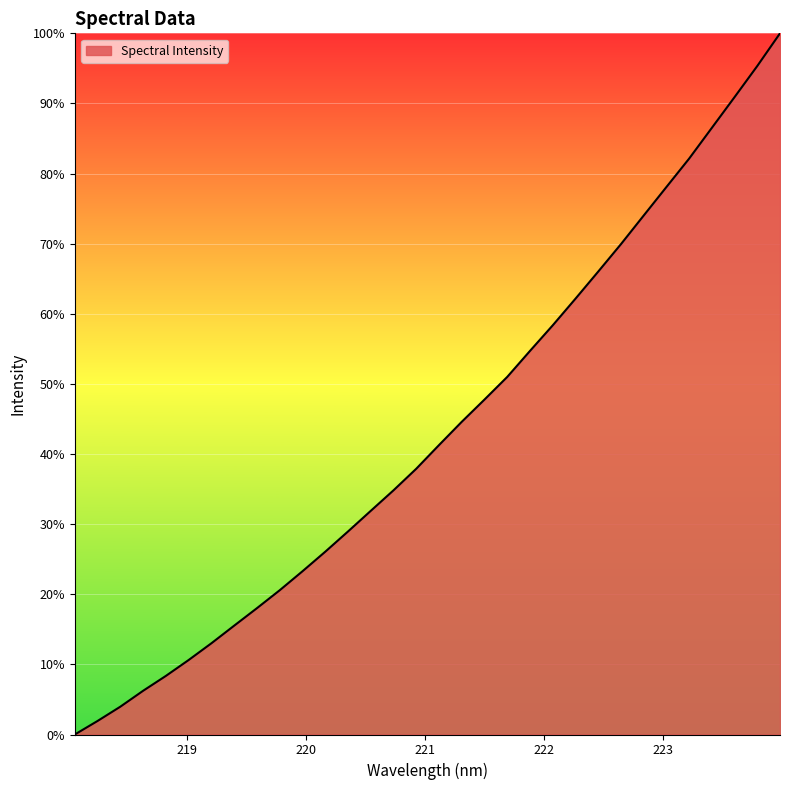

How many lines are shown in the chart?

1